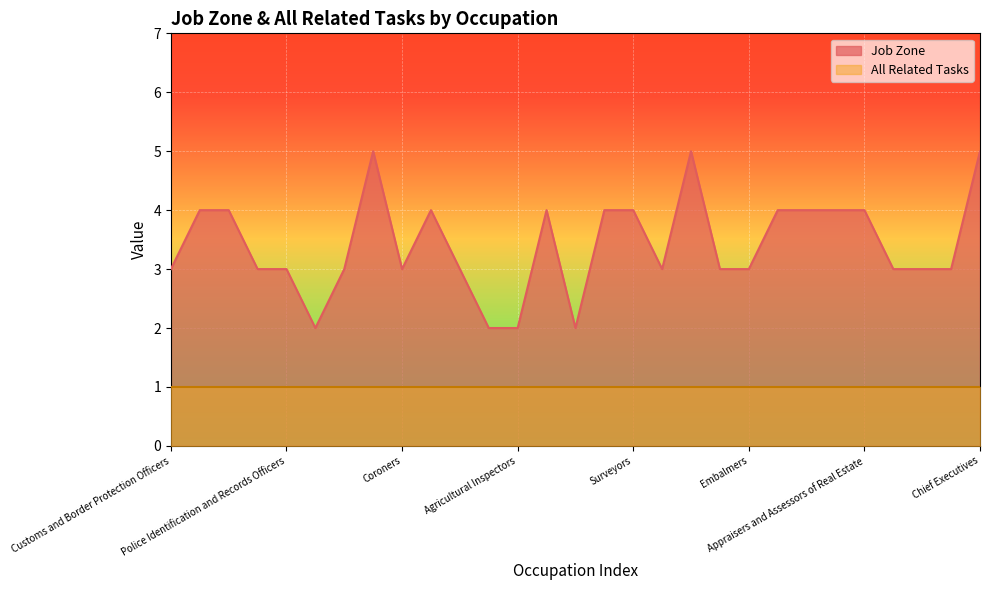

What is the change in value from Retail Loss Prevention Specialists to Chief Executives?

+3